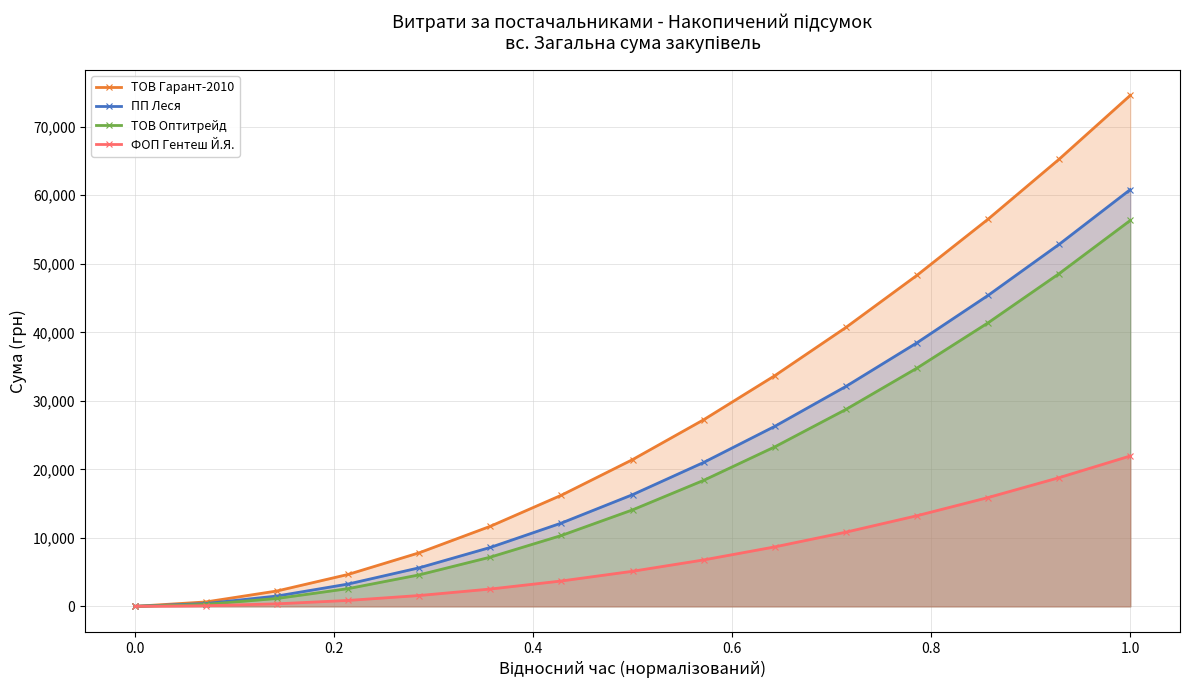

Which series has the widest spread of values?

ТОВ Гарант-2010